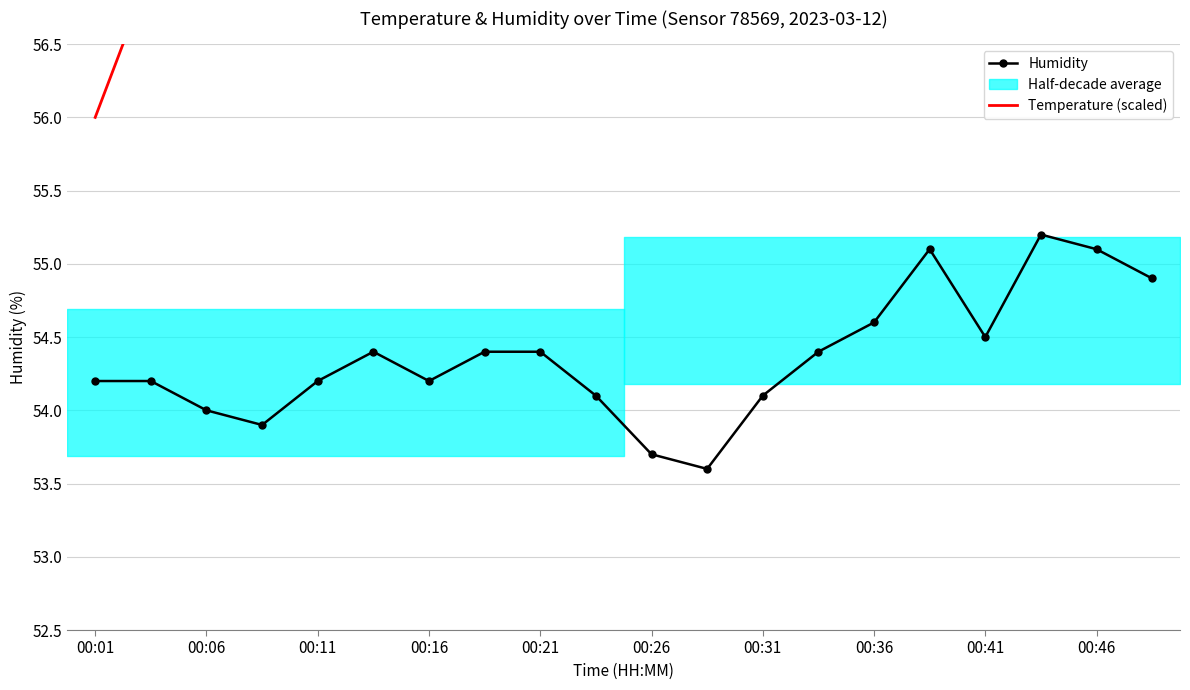

List the series in order of their overall mean, highest first.

Temperature (scaled), Humidity